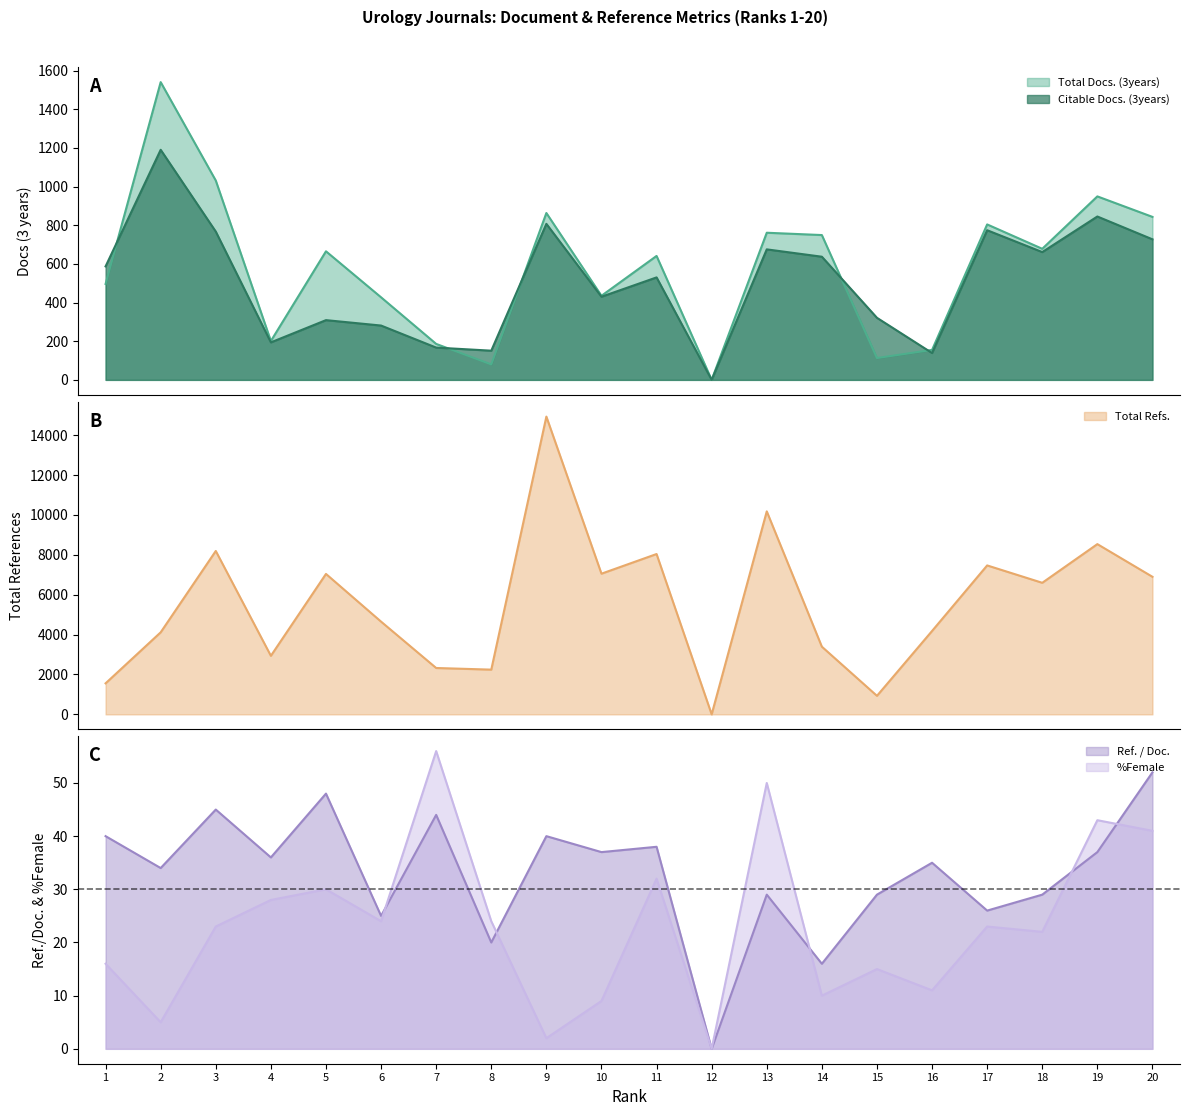

True or false: Total Docs. (3years) and Ref. / Doc. cross at least once.

False